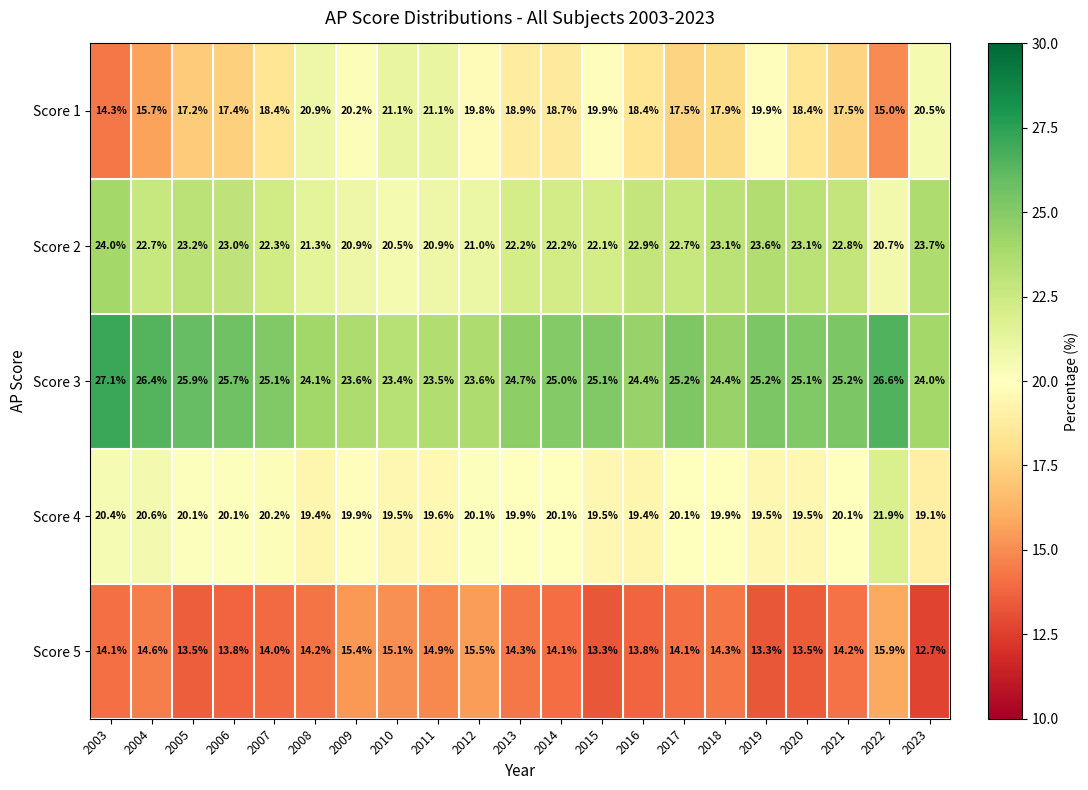

Where is Score 5 nearest to the value 14?

2007